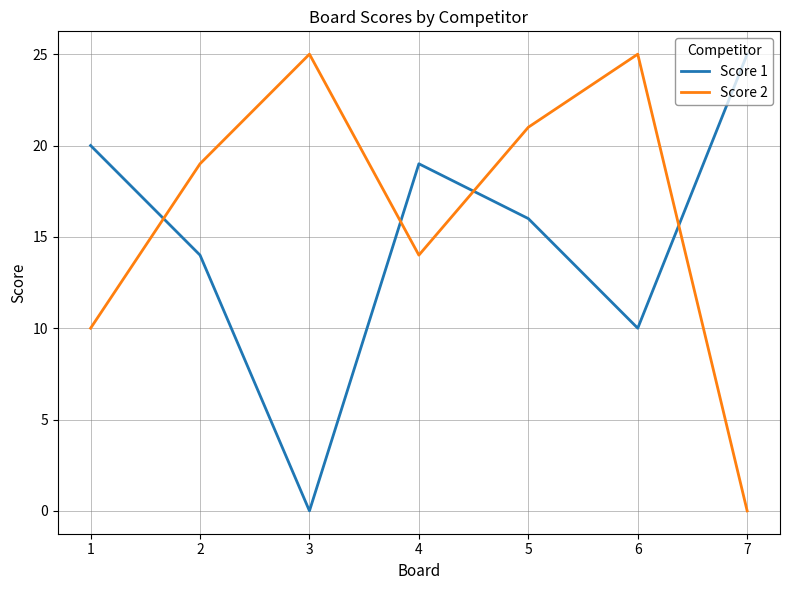

At 1, list the series in order from largest to smallest.

Score 1, Score 2